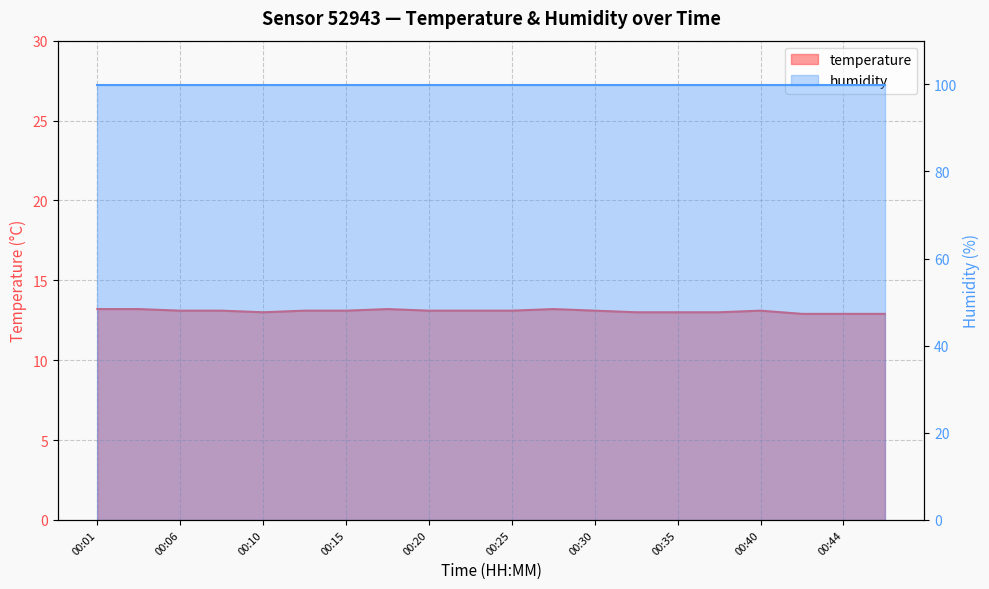

List the labels in order of value, largest first.

00:01, 00:03, 00:18, 00:27, 00:06, 00:08, 00:13, 00:15, 00:20, 00:23, 00:25, 00:30, 00:40, 00:10, 00:32, 00:35, 00:37, 00:42, 00:44, 00:47